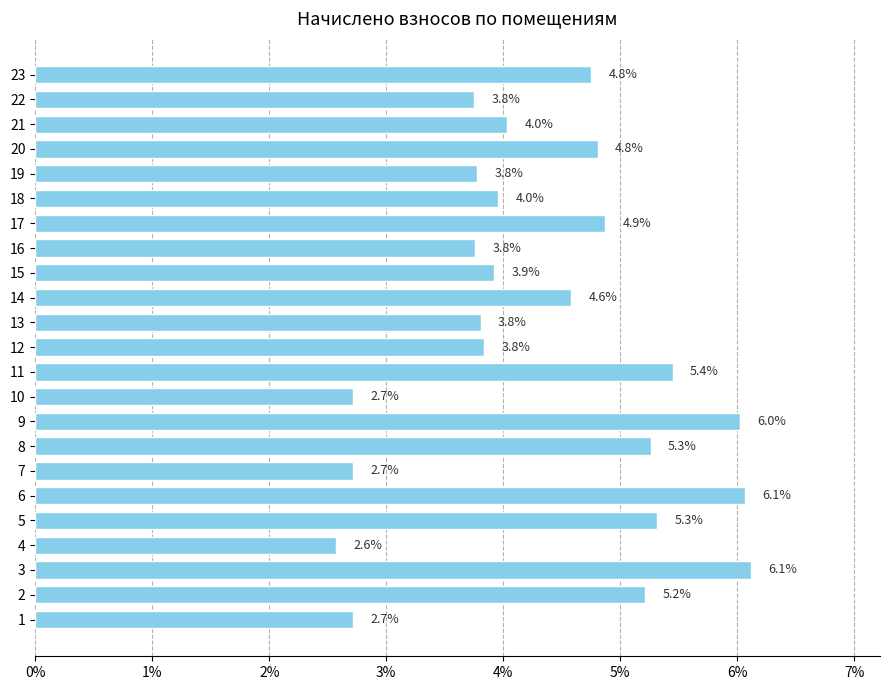

Where is the data nearest to the value 4?

21